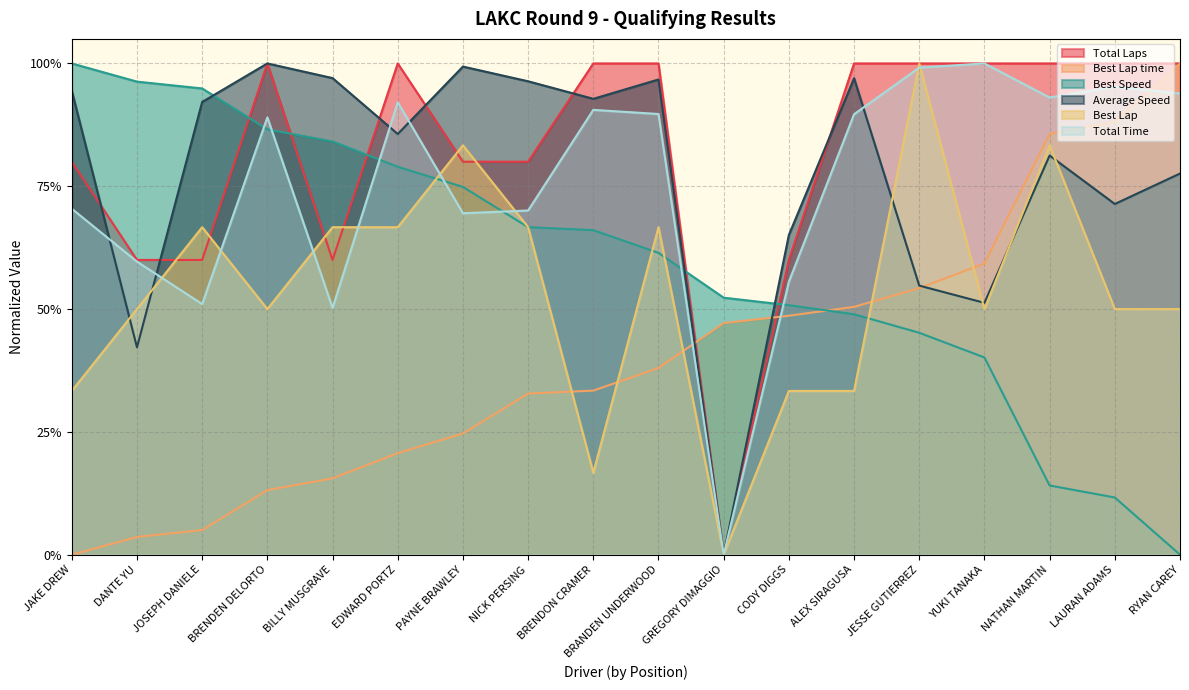

Is it true that Best Speed equals 1.0 at JAKE DREW?

True